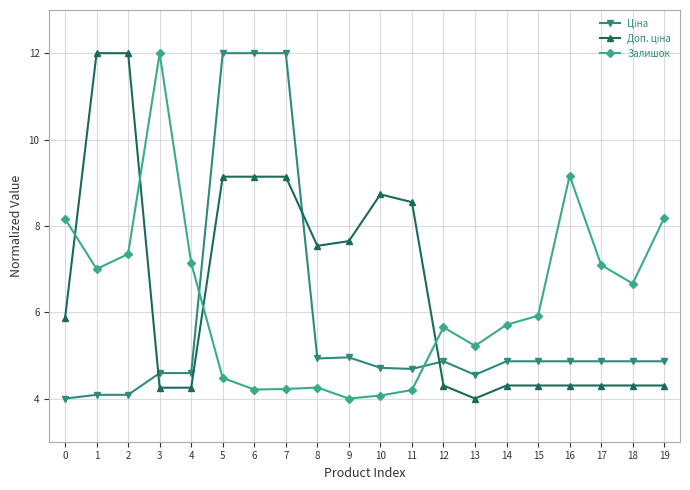

What value does the Залишок series have at 8?

4.3